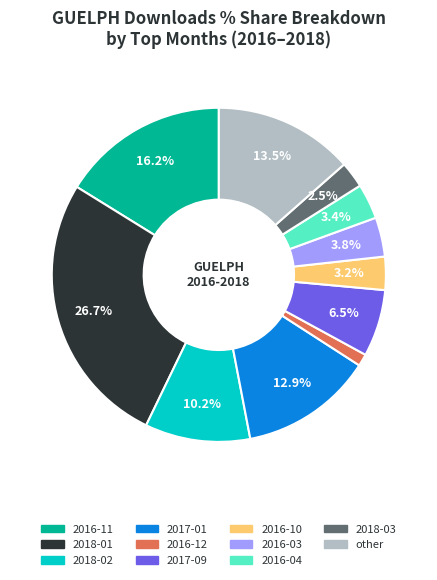

Which has a higher value, 2017-09 or 2018-01?

2018-01